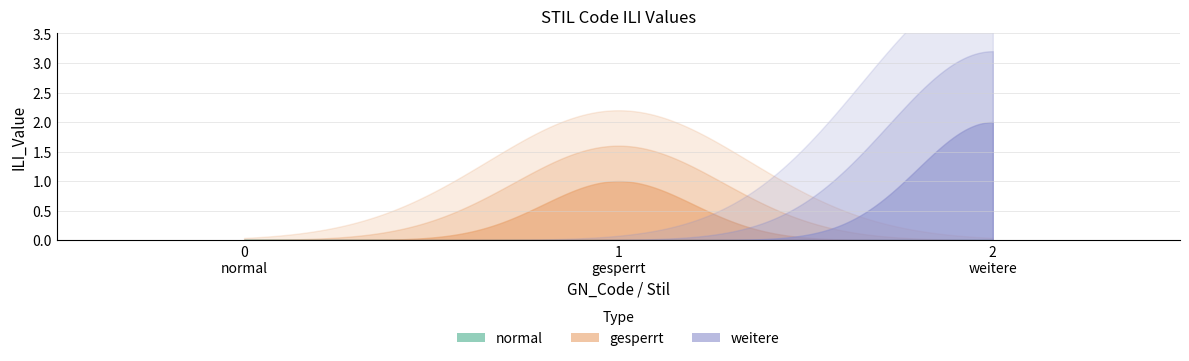

True or false: the data shows 2 at 2.

True